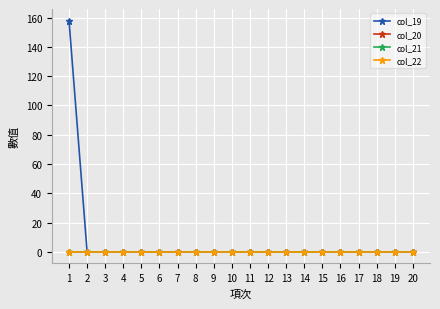

Does the chart have visible grid lines?

Yes